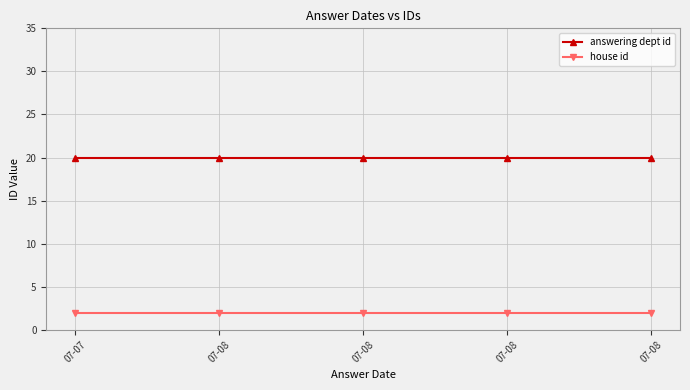

How many series are shown in this chart?

2